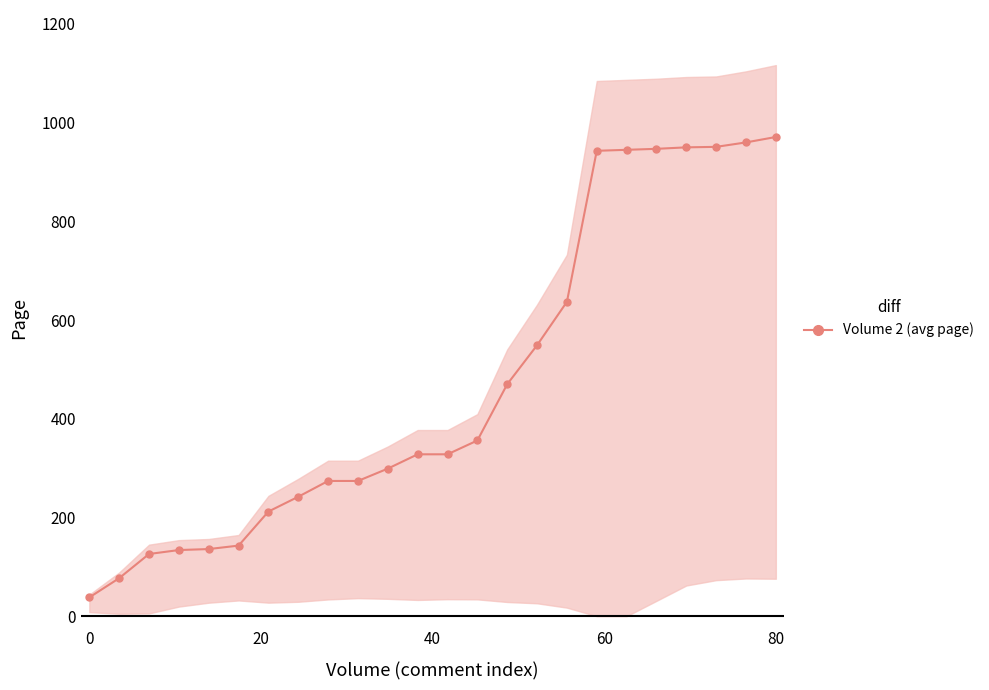

Reading left to right, transcribe all the data shown in this chart.

38	77	126	134	136	143	212	242	274	274	299	328	328	356	470	549	637	943	945	947	950	951	960	971